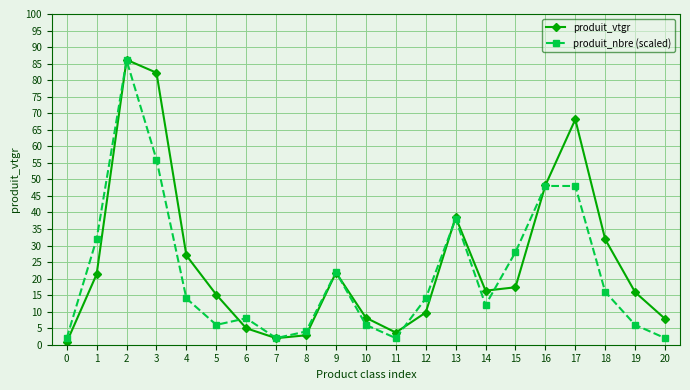

Which series has the largest range (max minus min)?

produit_vtgr